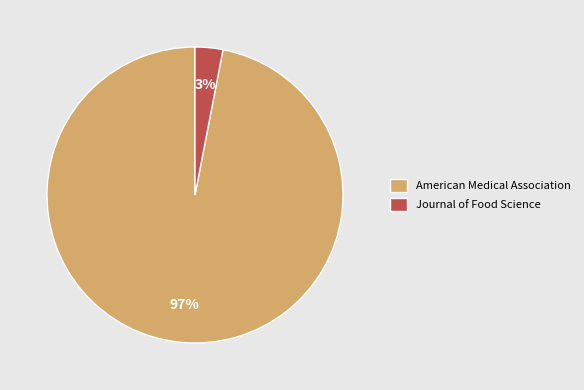

How many slices are in this pie chart?

2